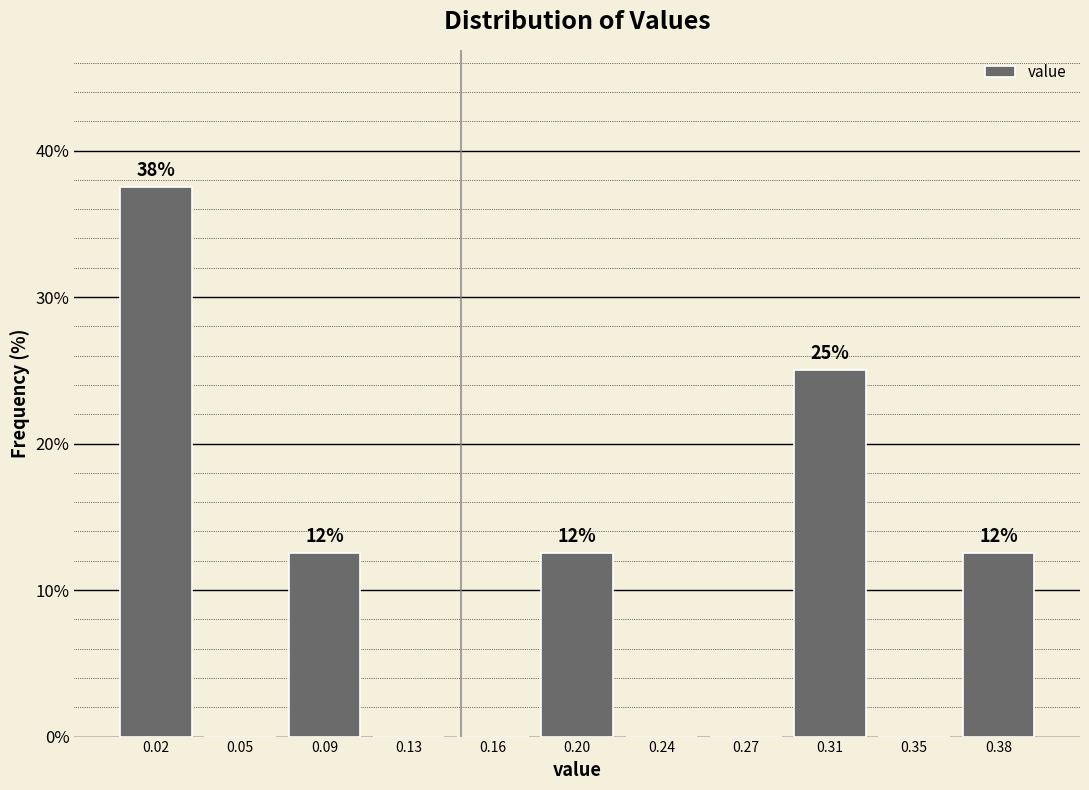

Reading left to right, what are all the values shown in this chart?

0.02=37.5	0.05=0.0	0.09=12.5	0.13=0.0	0.16=0.0	0.20=12.5	0.24=0.0	0.27=0.0	0.31=25.0	0.35=0.0	0.38=12.5